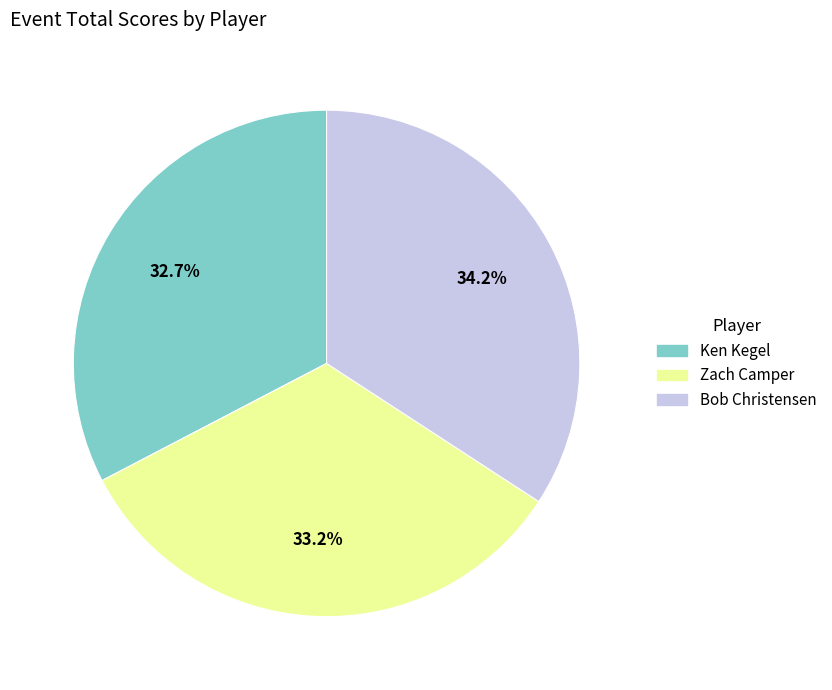

To the nearest percent, what portion does Ken Kegel represent?

33%